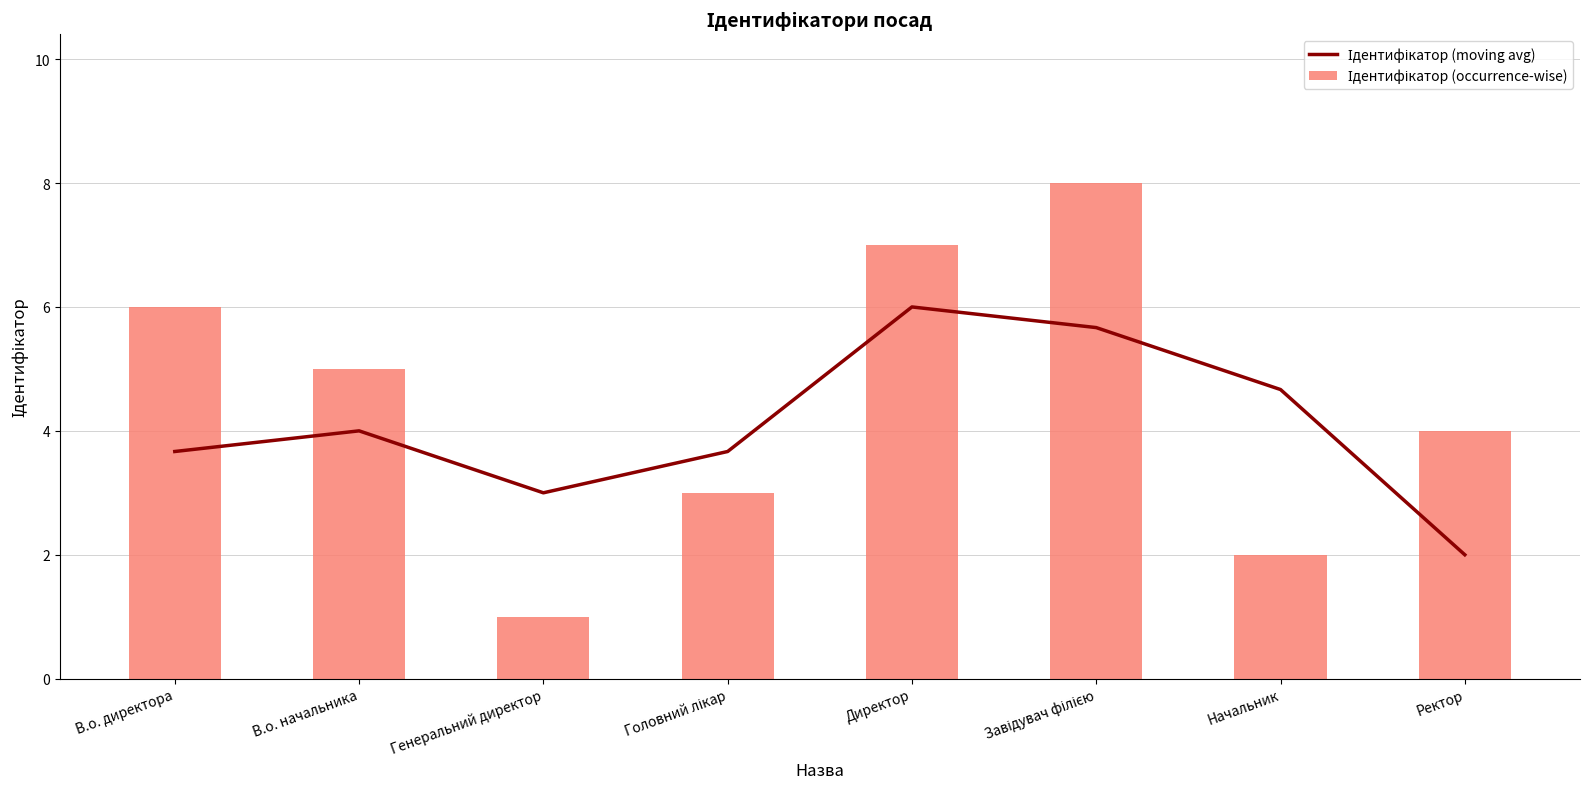

Does the chart contain stacked bars?

No